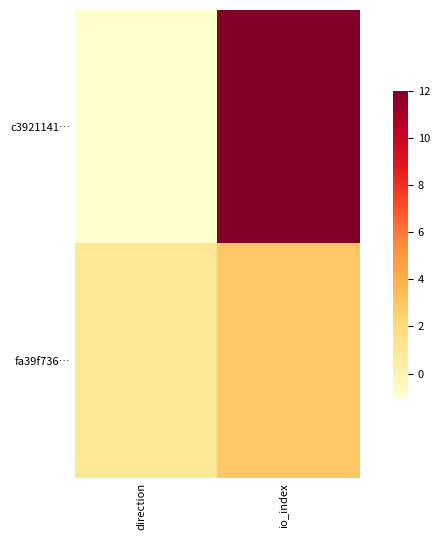

At which category is the sum across all series the highest?

io_index